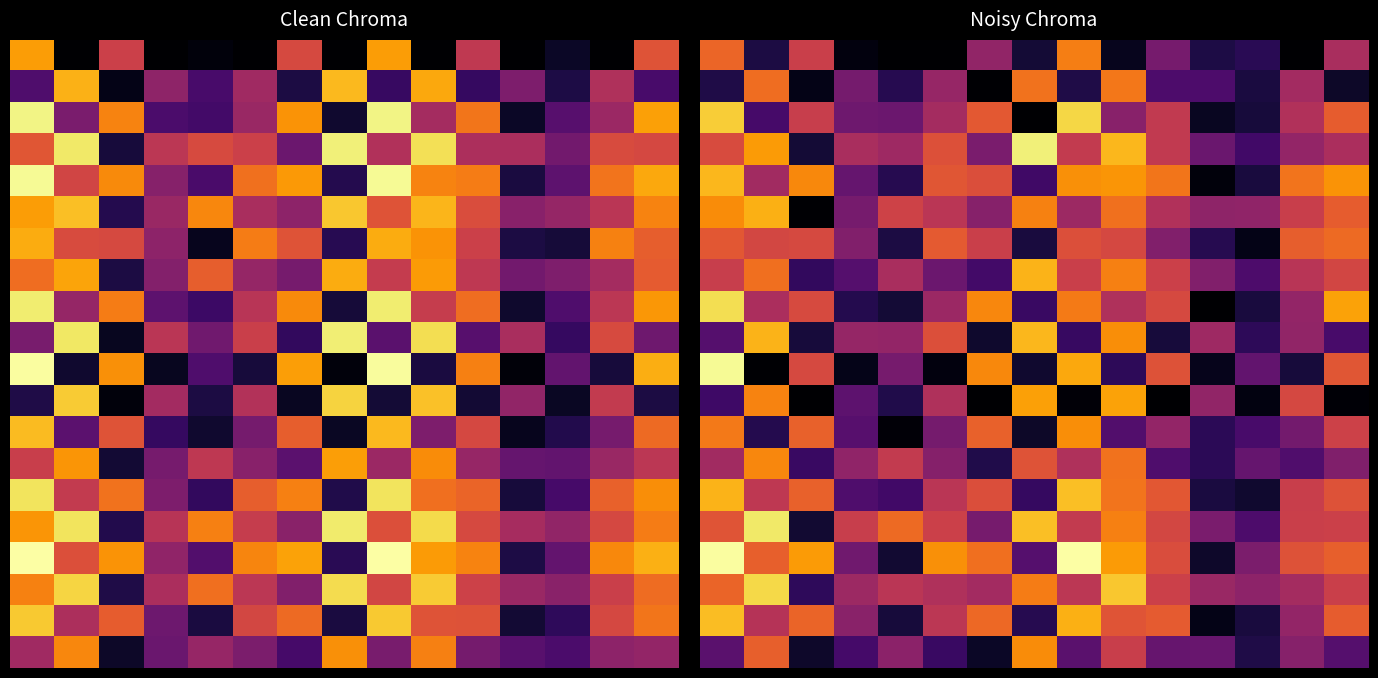

How many data points does each series have?

15